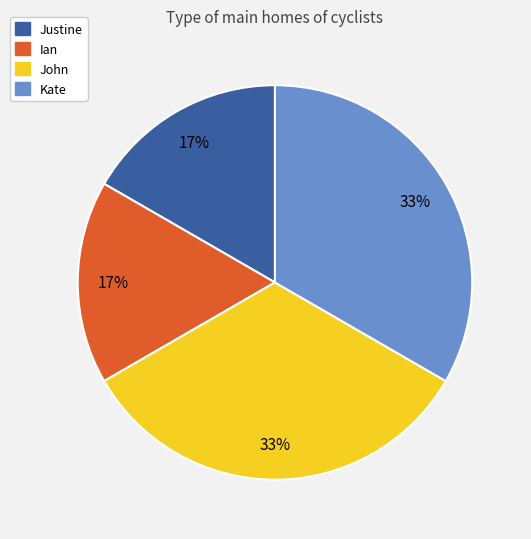

To the nearest percent, what is the combined percentage of Ian and John?

50%